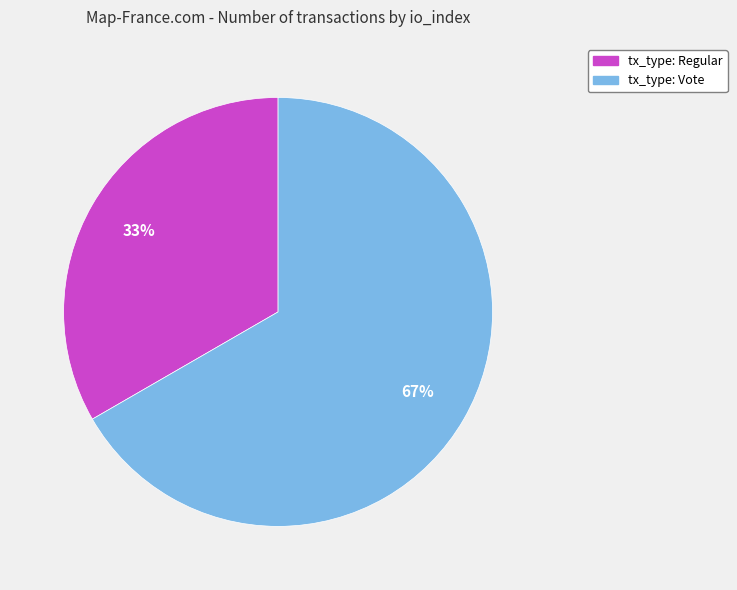

How many segments does this pie chart have?

2